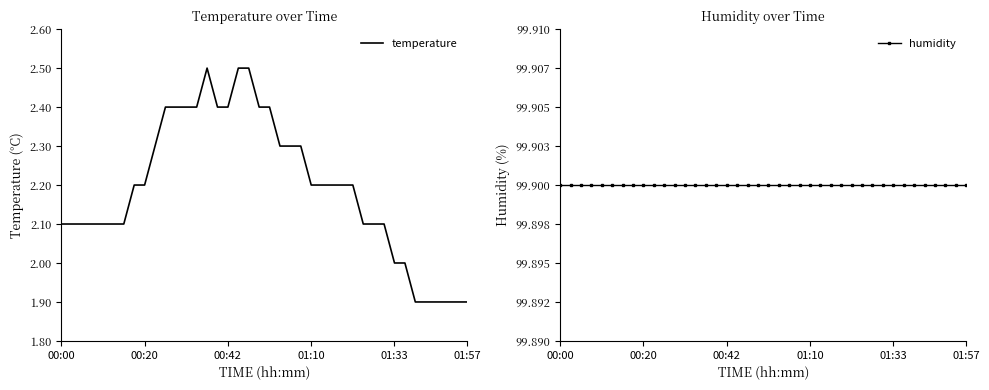

What is the maximum value for temperature?

2.5